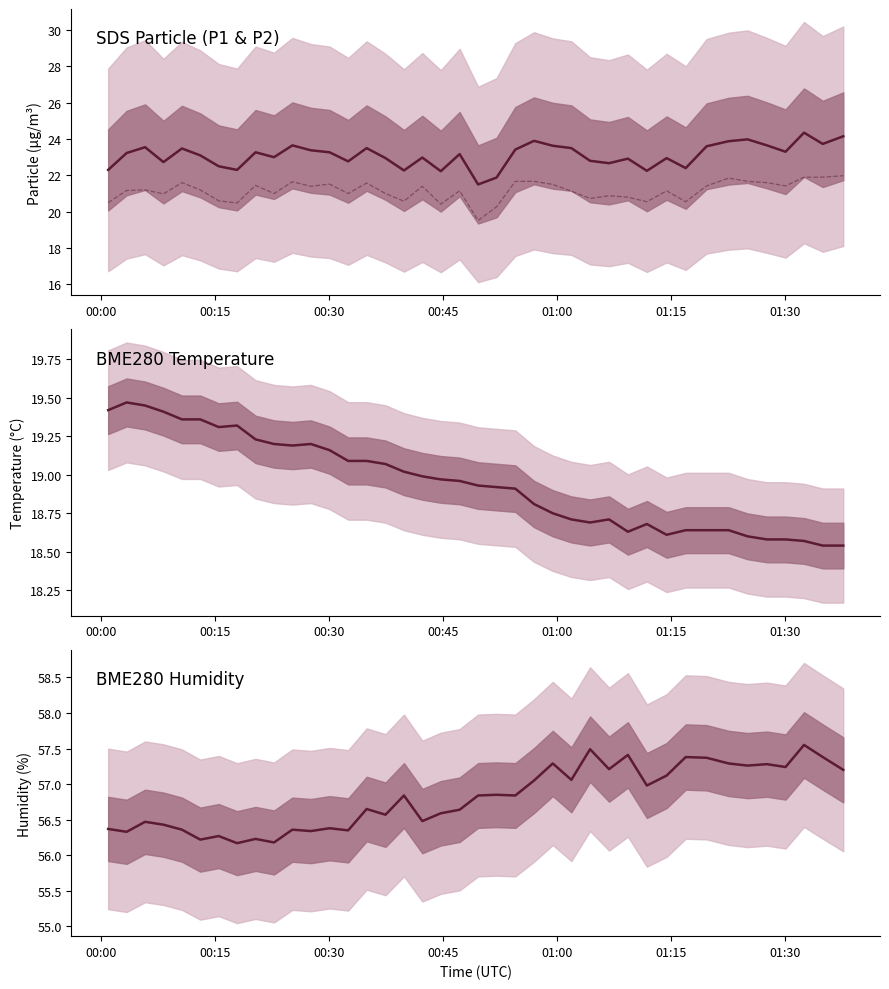

Reading right to left, list all the values displayed in this chart.

SDS_P1: 24.1	23.7	24.4	23.3	23.6	24.0	23.9	23.6	22.4	22.9	22.2	22.9	22.7	22.8	23.5	23.6	23.9	23.4	21.9	21.5	23.2	22.2	23.0	22.3	22.9	23.5	22.8	23.3	23.4	23.6	23.0	23.3	22.3	22.5	23.1	23.5	22.7	23.6	23.2	22.3
SDS_P2: 22.0	21.9	21.9	21.4	21.6	21.7	21.9	21.4	20.6	21.1	20.6	20.8	20.9	20.7	21.1	21.5	21.7	21.7	20.3	19.5	21.1	20.4	21.4	20.6	21.0	21.6	21.0	21.5	21.4	21.6	21.0	21.4	20.5	20.6	21.2	21.6	21.0	21.2	21.2	20.5
BME280_temperature: 18.5	18.5	18.6	18.6	18.6	18.6	18.6	18.6	18.6	18.6	18.7	18.6	18.7	18.7	18.7	18.8	18.8	18.9	18.9	18.9	19.0	19.0	19.0	19.0	19.1	19.1	19.1	19.2	19.2	19.2	19.2	19.2	19.3	19.3	19.4	19.4	19.4	19.4	19.5	19.4
BME280_humidity: 57.2	57.4	57.5	57.2	57.3	57.3	57.3	57.4	57.4	57.1	57.0	57.4	57.2	57.5	57.1	57.3	57.0	56.8	56.9	56.8	56.6	56.6	56.5	56.8	56.6	56.6	56.4	56.4	56.3	56.4	56.2	56.2	56.2	56.3	56.2	56.4	56.4	56.5	56.3	56.4